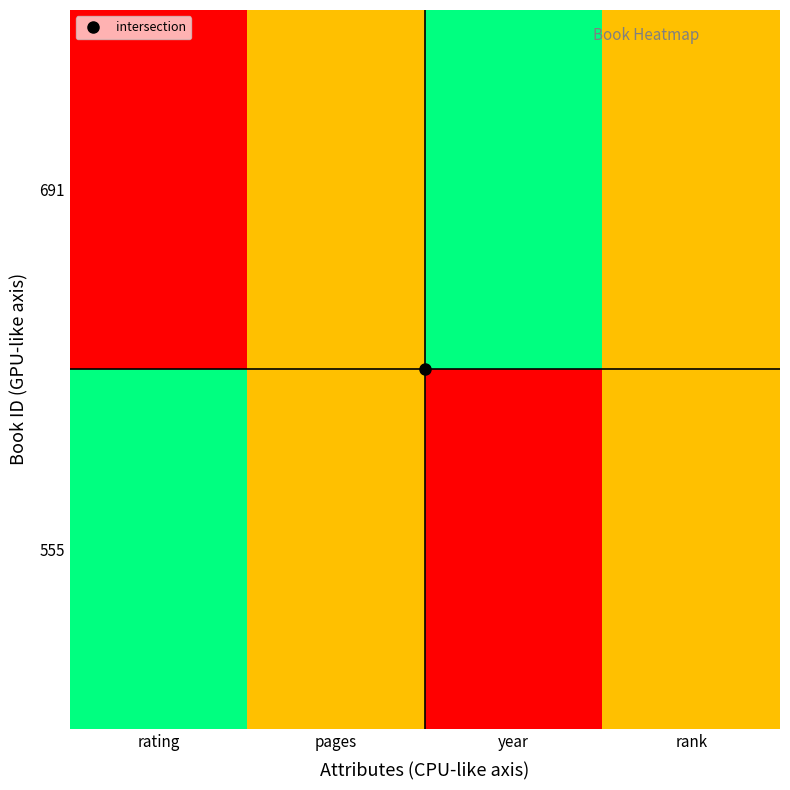

At rating, list the series in order from smallest to largest.

691, 555